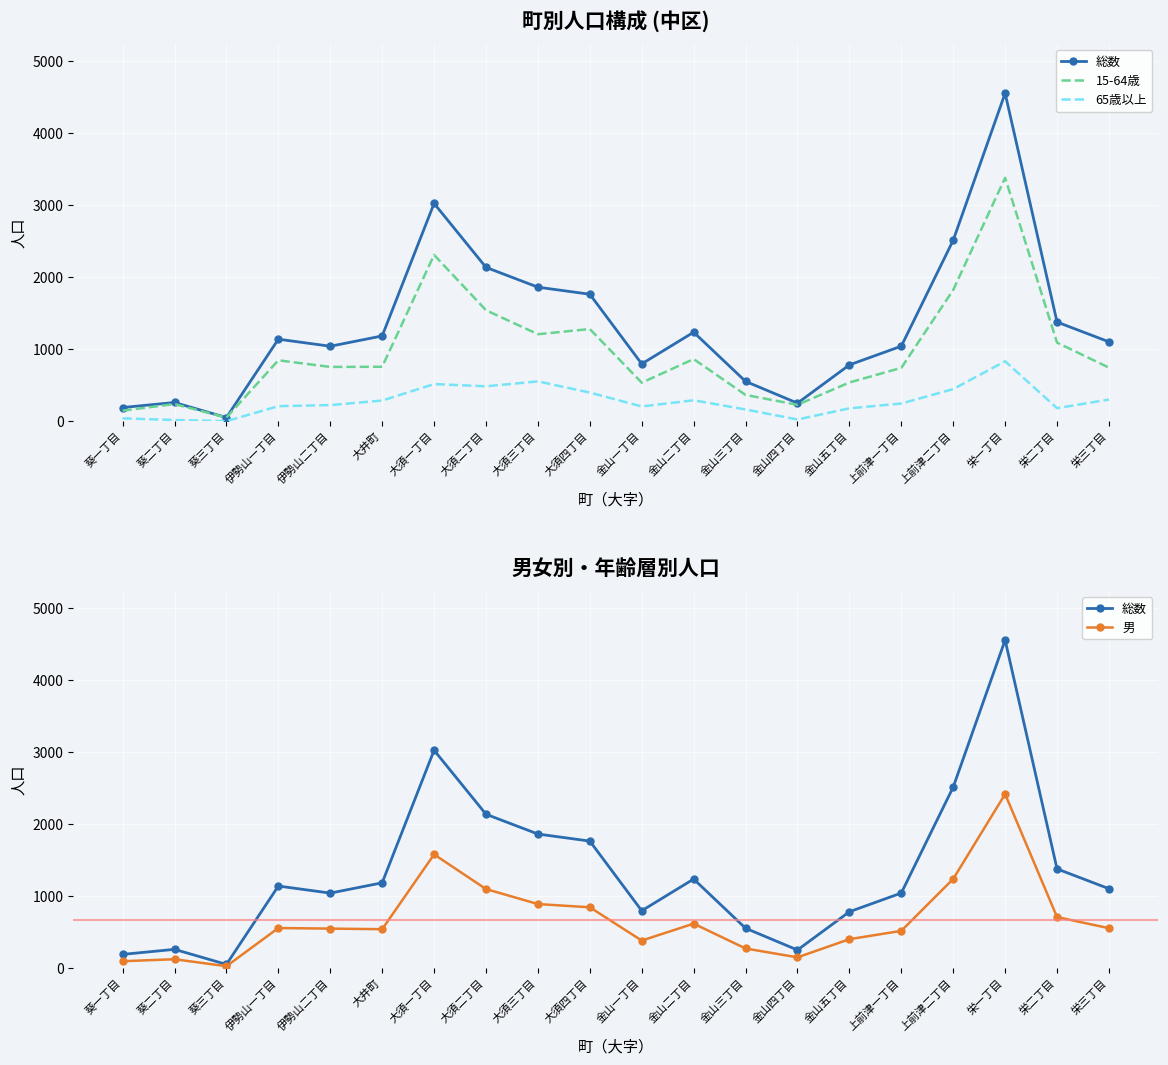

True or false: 総数 and 65歳以上 cross at least once.

False